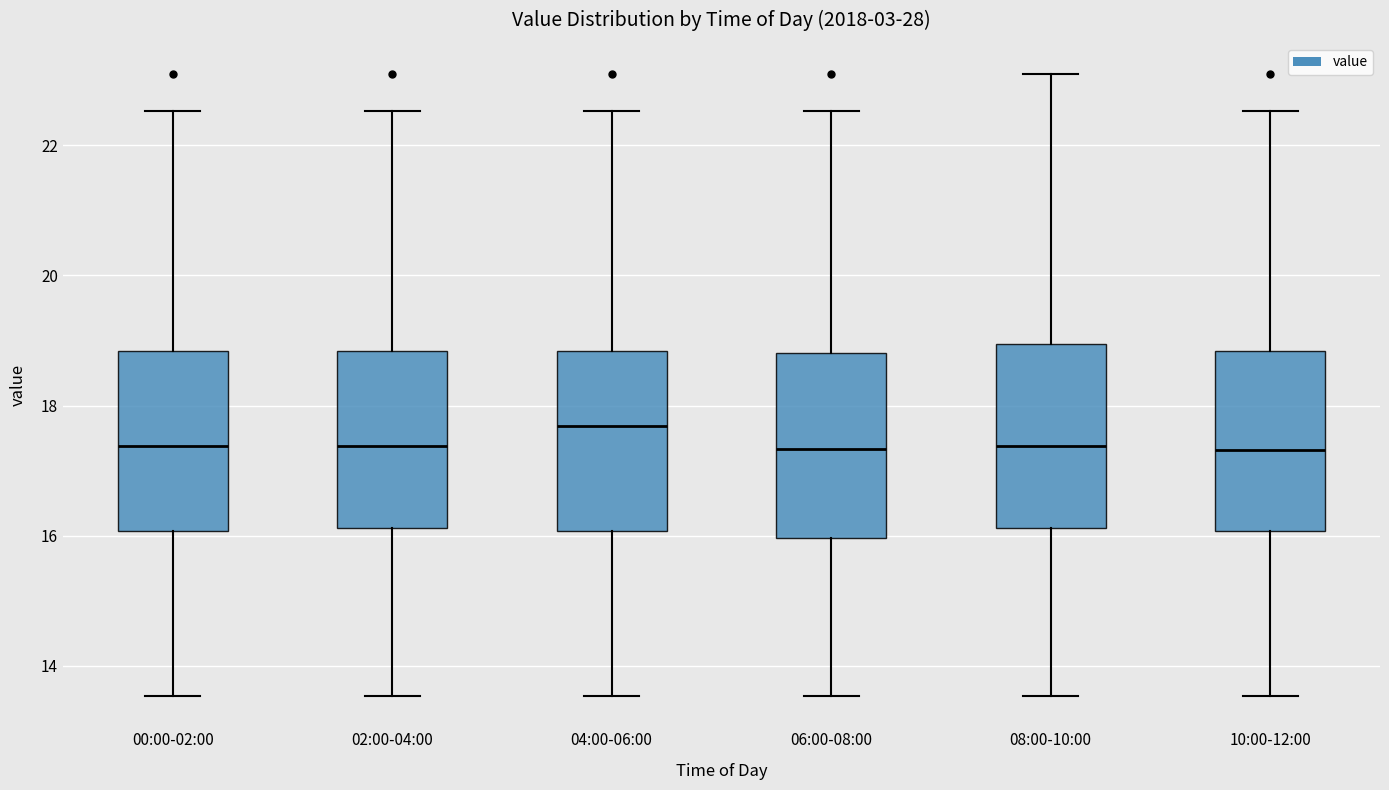

Reading left to right, transcribe this box plot: for each box, give where its median line is, the range the box spans, and where its two whiskers end, as read against the y-axis. The values are not printed on the chart, so give them approximately, as read against the axis.

00:00-02:00: median 17.4, box 16.0 to 18.8, whiskers 13.6 to 22.6
02:00-04:00: median 17.4, box 16.2 to 18.8, whiskers 13.6 to 22.6
04:00-06:00: median 17.6, box 16.0 to 18.8, whiskers 13.6 to 22.6
06:00-08:00: median 17.4, box 16.0 to 18.8, whiskers 13.6 to 22.6
08:00-10:00: median 17.4, box 16.2 to 19.0, whiskers 13.6 to 23.2
10:00-12:00: median 17.4, box 16.0 to 18.8, whiskers 13.6 to 22.6